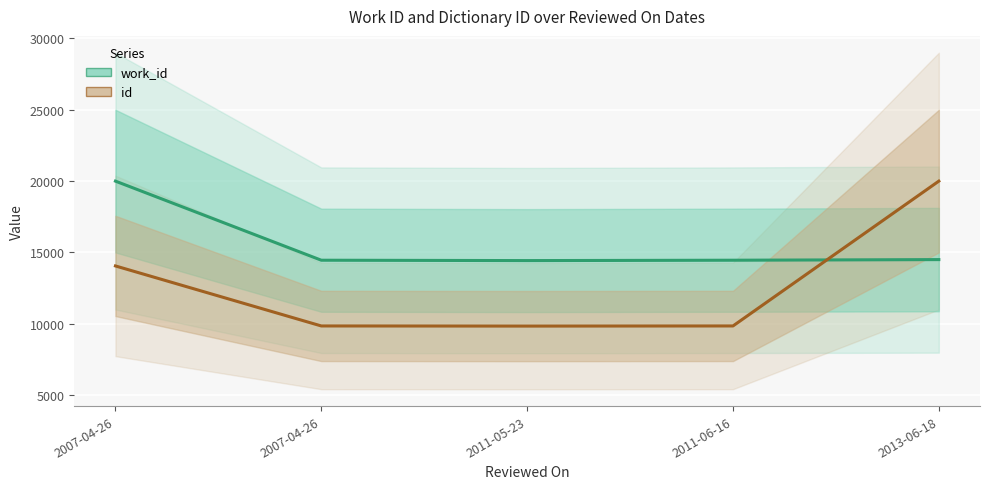

Is this an area chart (filled region under the line)?

No